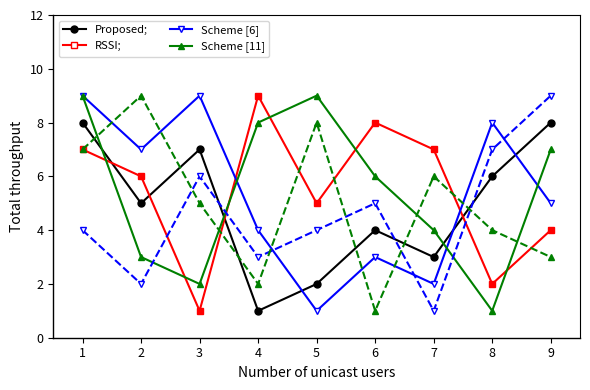

Does the chart have visible grid lines?

No